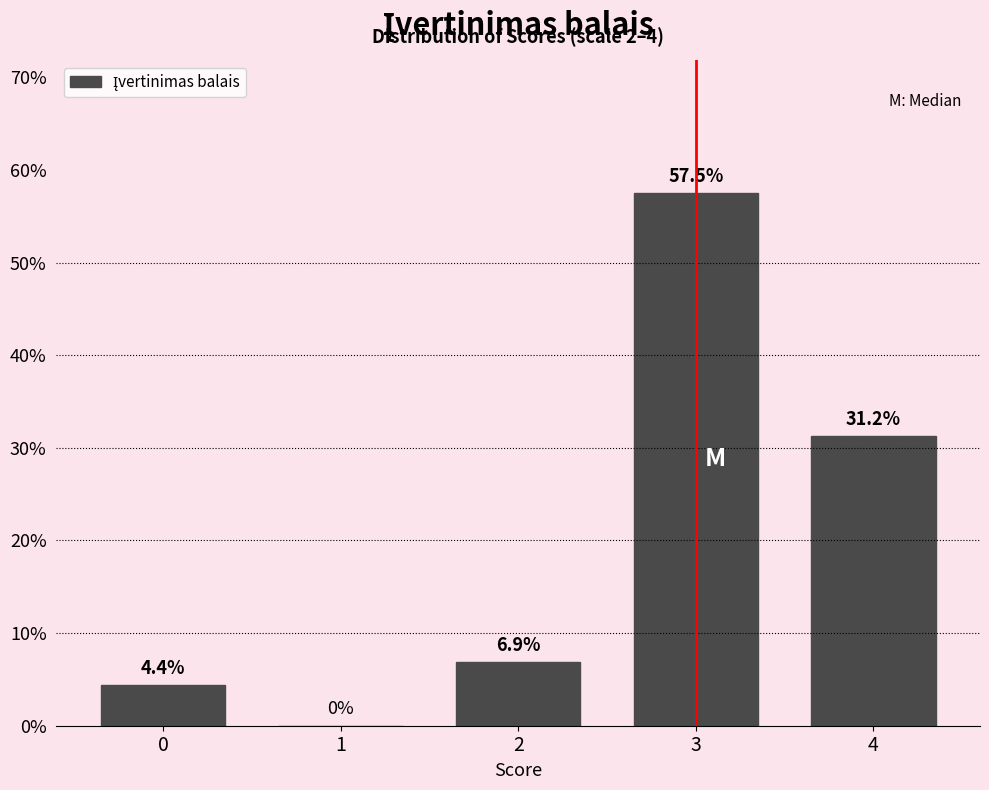

Which has a higher value, 0 or 3?

3